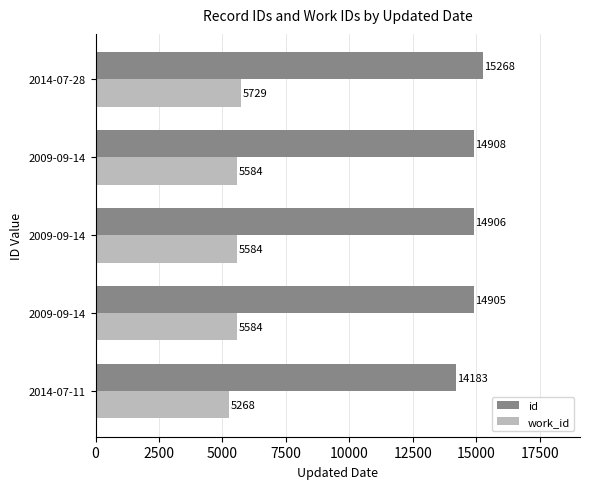

At which category is the sum across all series the highest?

2014-07-28